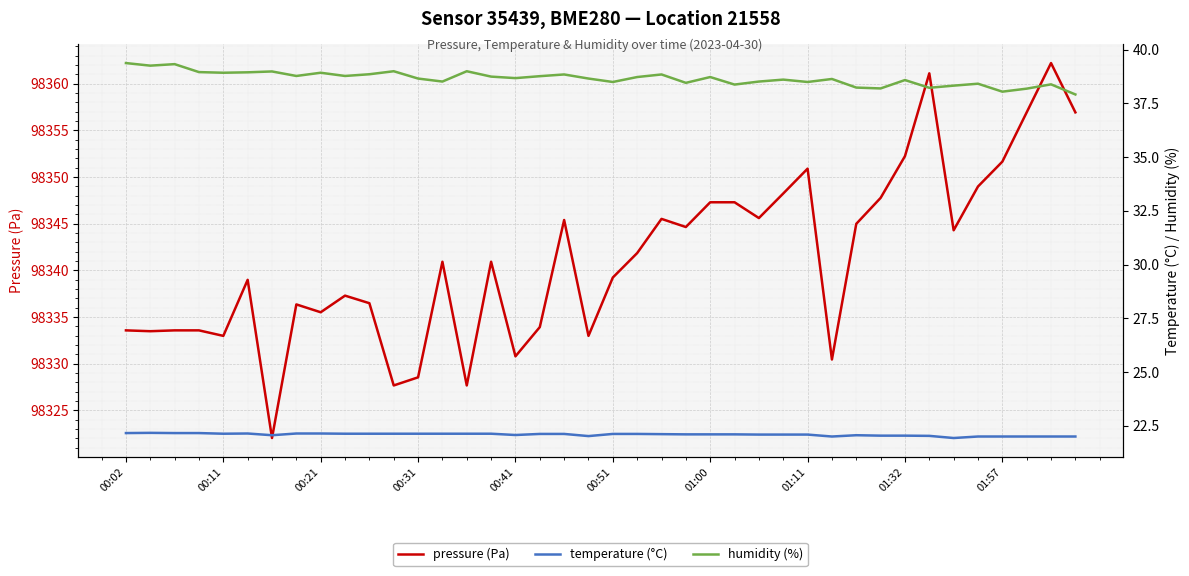

Where is humidity (%) nearest to the value 38?

01:57